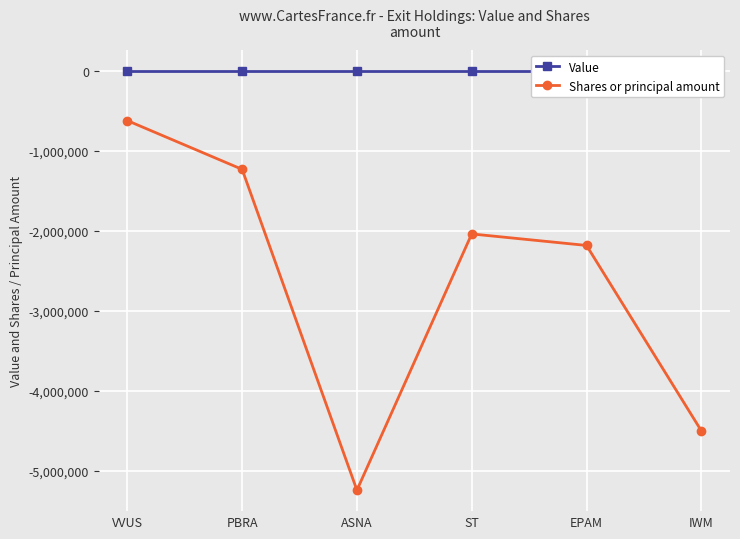

At which label does Value reach its minimum?

VVUS